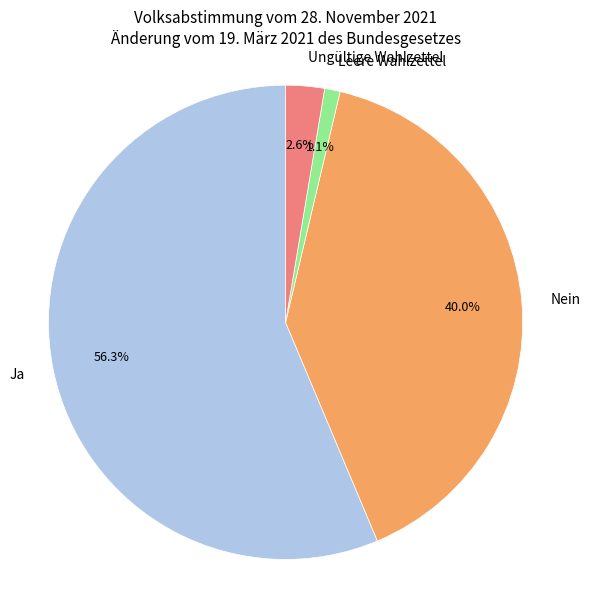

Do Leere Wahlzettel and Ja together represent more than half of the pie?

Yes